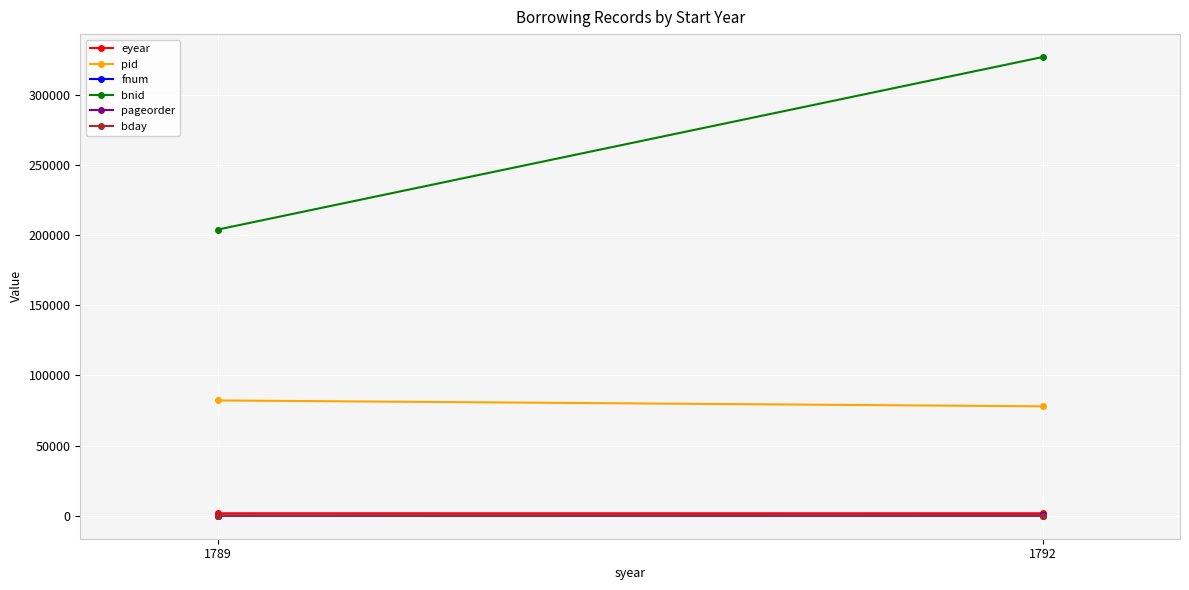

What is the maximum value shown in the chart?

326893